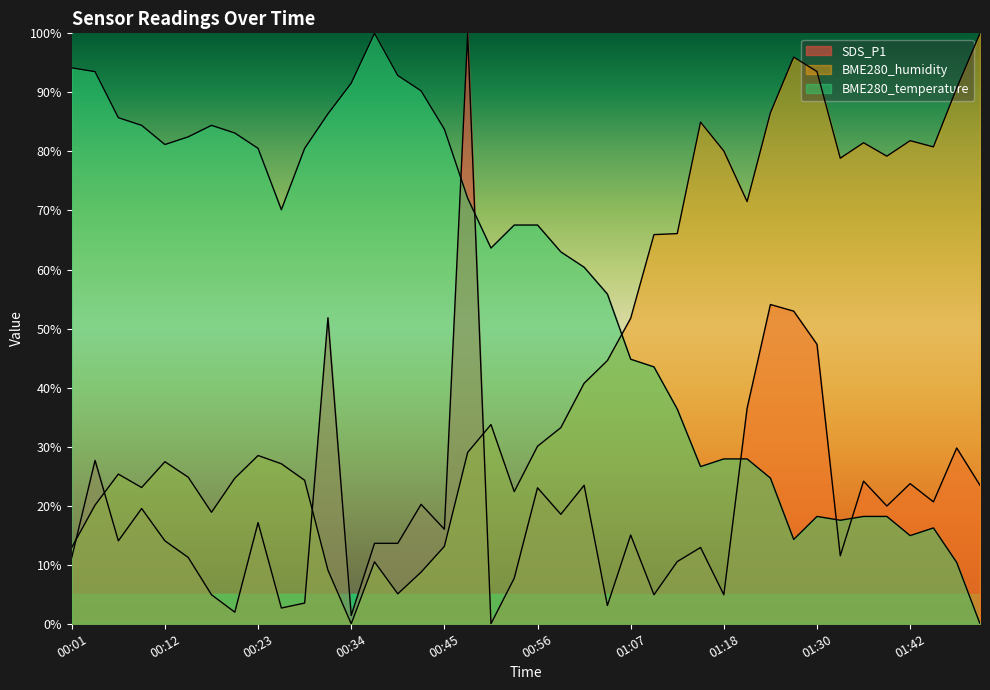

The value of SDS_P1 at 00:28 is 1.7. True or false?

False